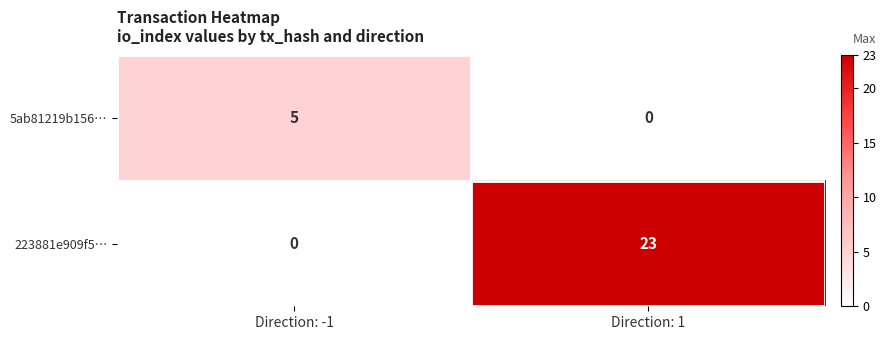

What is the difference between the maximum and minimum values in the 5ab81219b156… series?

5